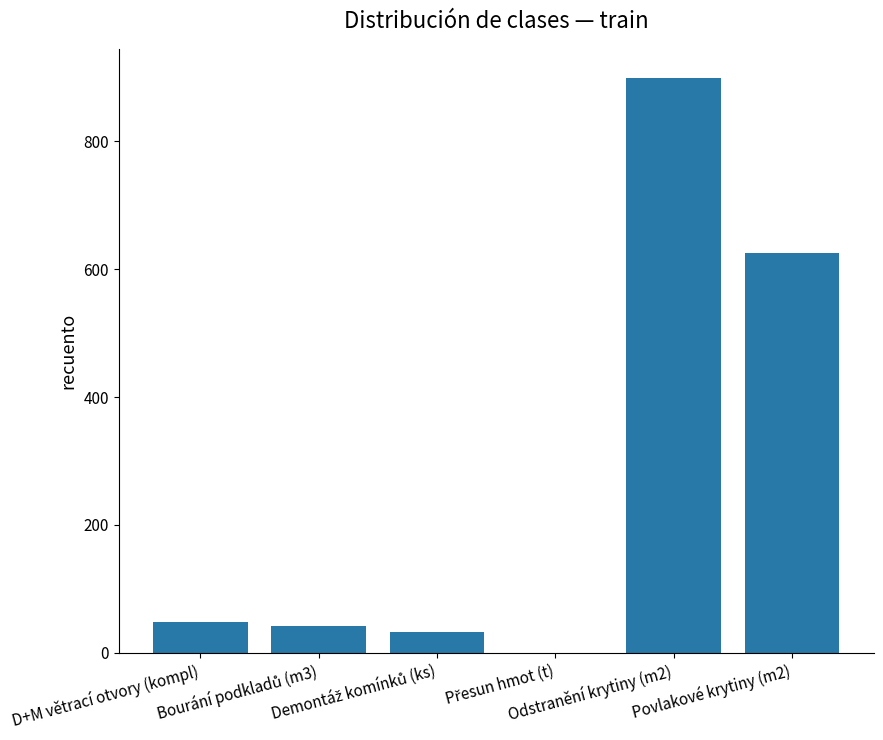

What is the sum of all values?

1648.2